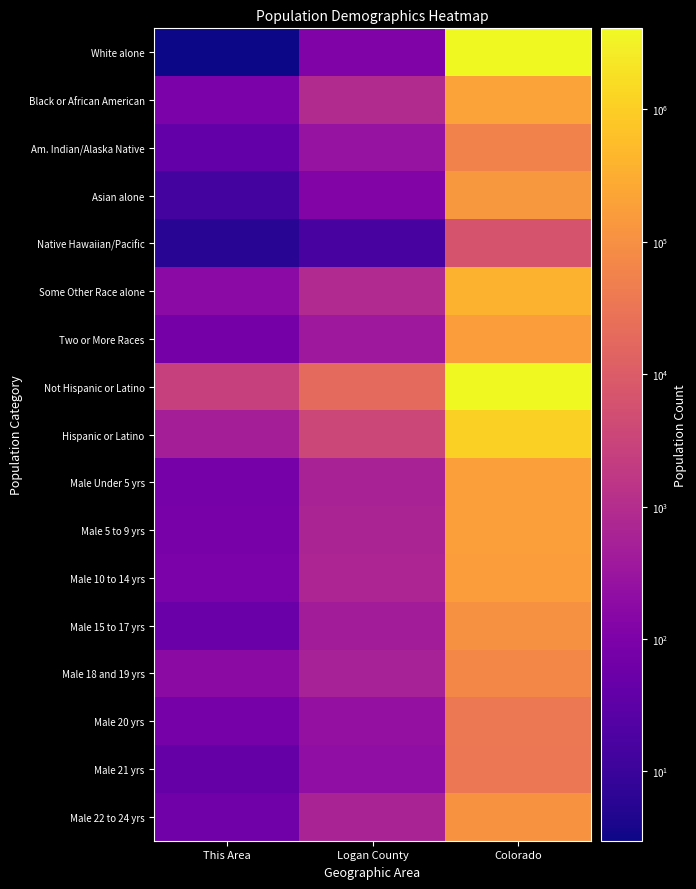

Between This Area and Logan County, which series saw the biggest shift?

Not Hispanic or Latino